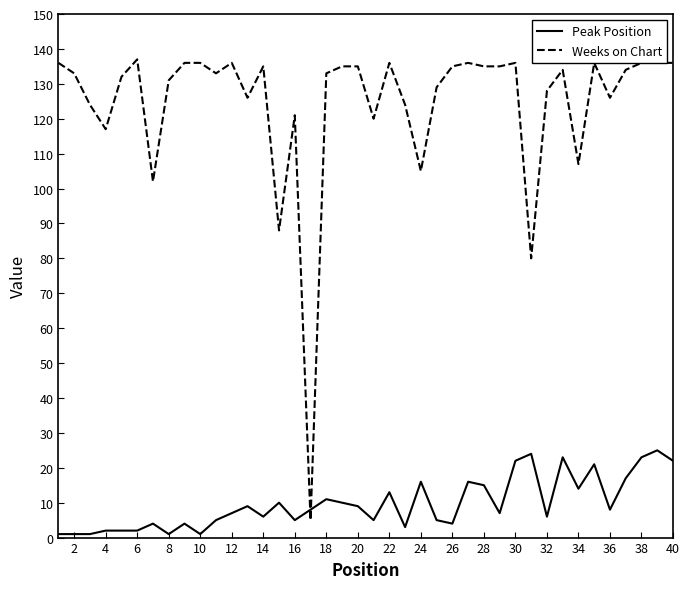

Which series has the largest total across all categories?

Weeks on Chart